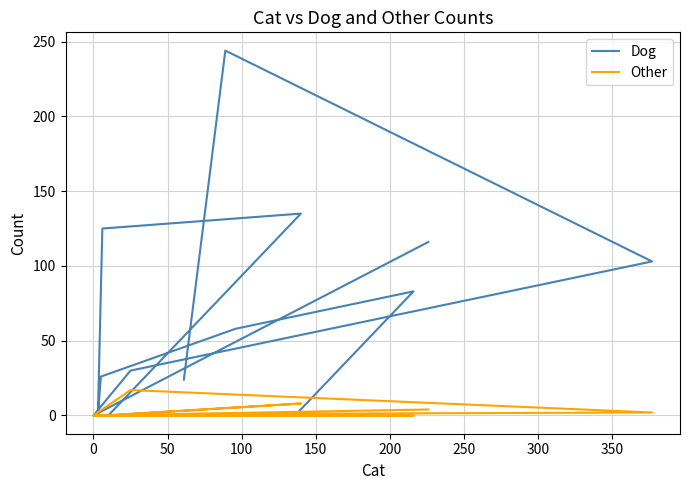

What is the difference between the maximum and minimum values in the Other series?

17